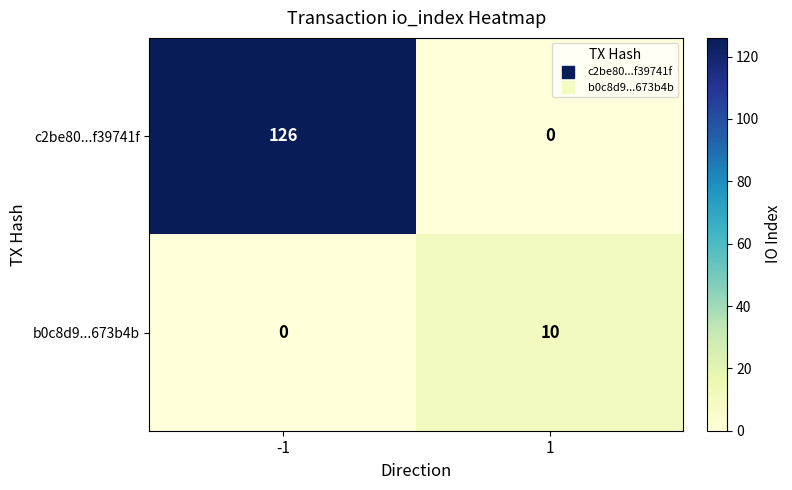

What is the approximate value of c2be80...f39741f at -1?

126